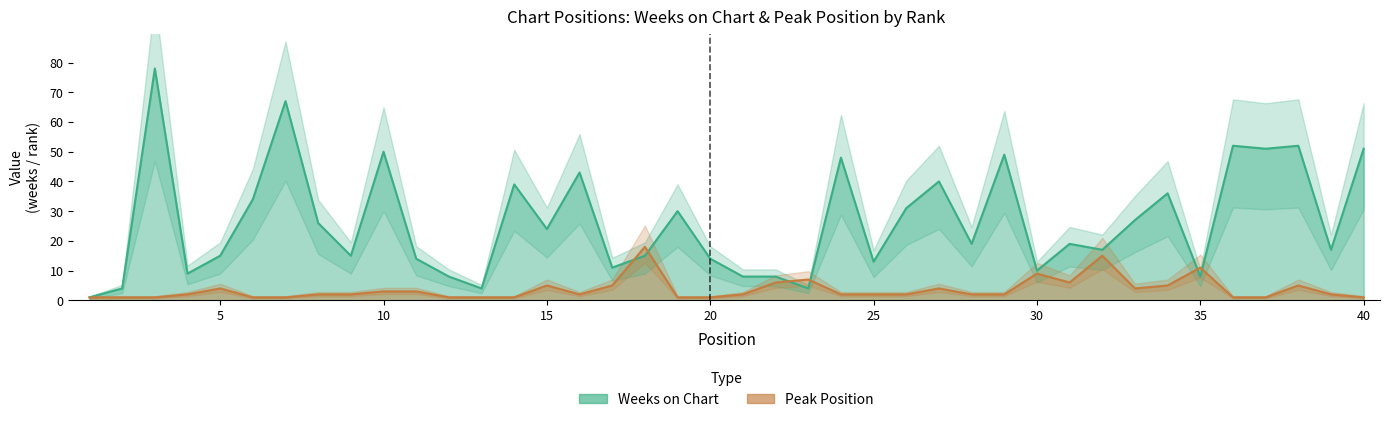

At 3, list the series in order from smallest to largest.

Peak Position, Weeks on Chart